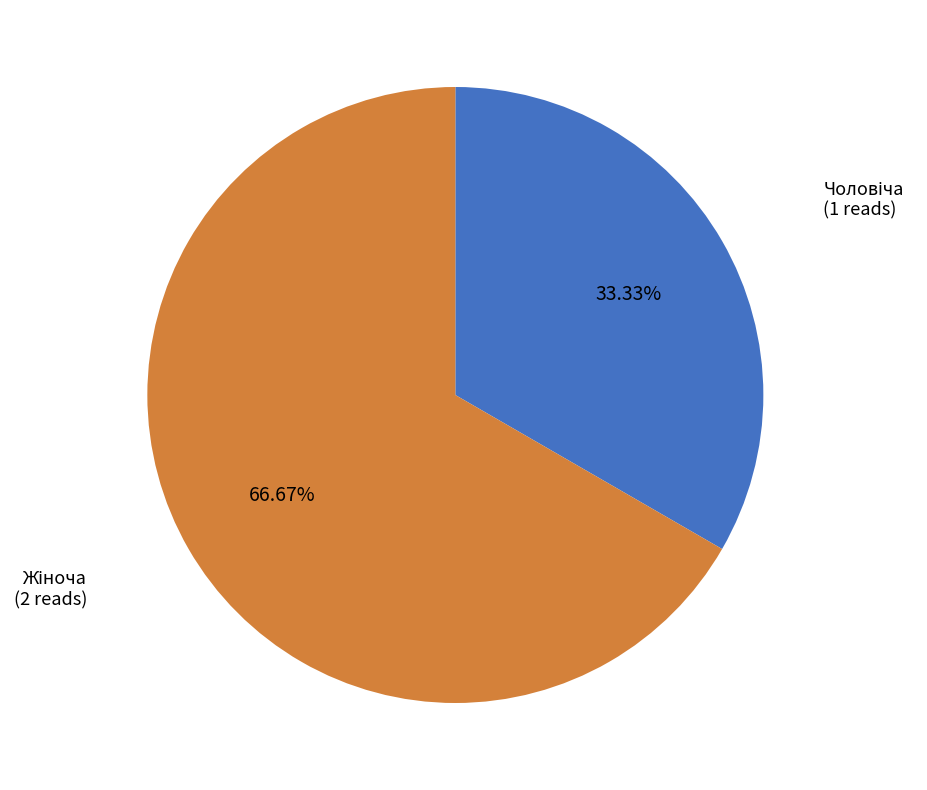

Is there any slice that represents more than half of the pie?

Yes